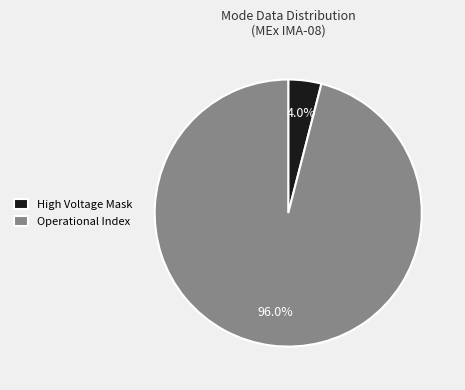

To the nearest percent, what is the average slice percentage?

50%